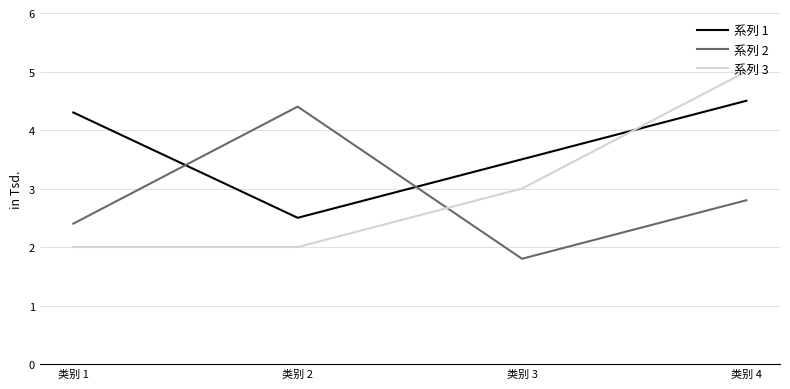

Does the chart have visible grid lines?

Yes